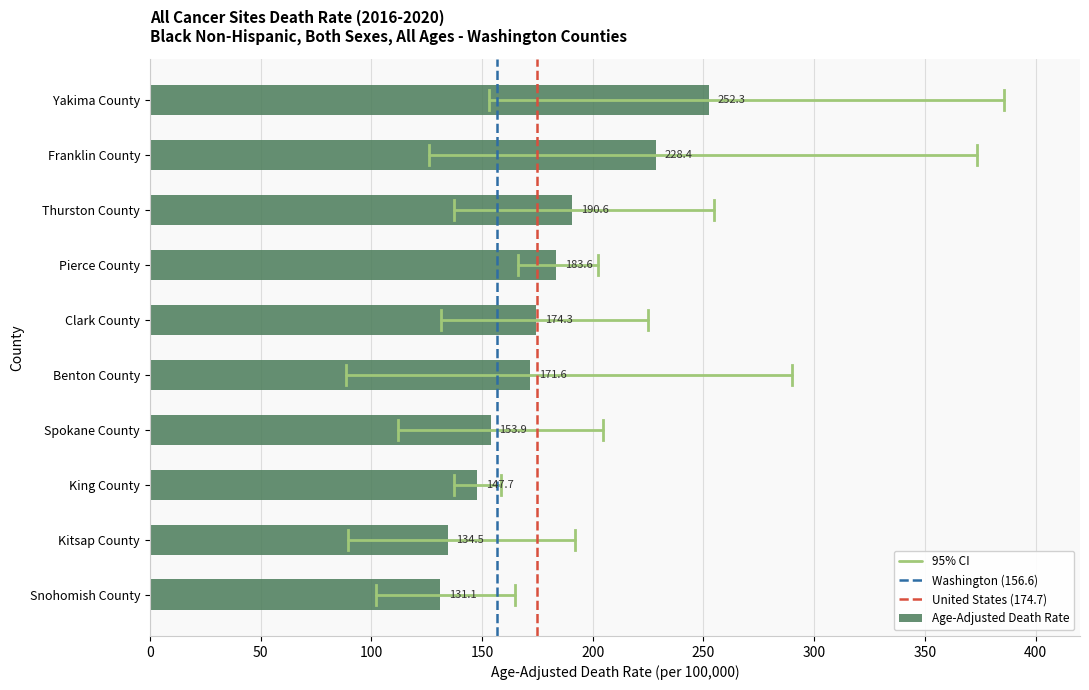

At which category does the chart reach its minimum across all series?

Snohomish County